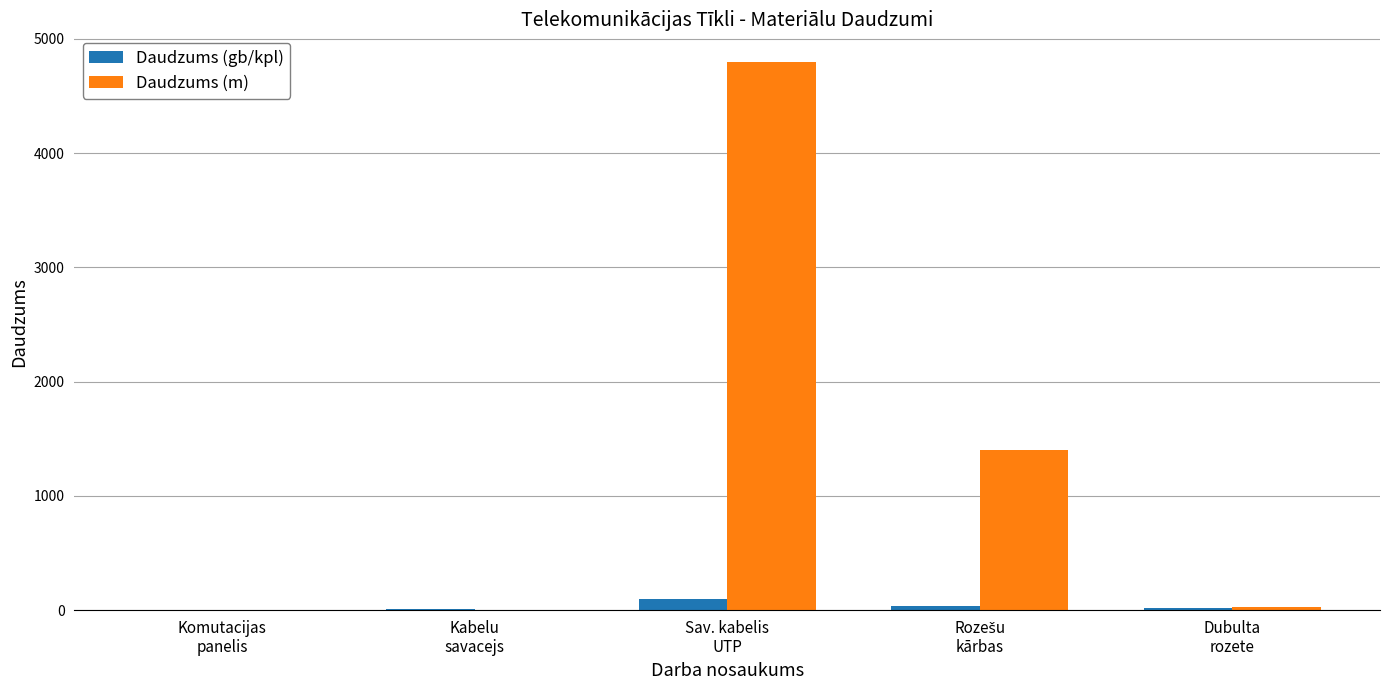

The value of Daudzums (m) at Sav. kabelis
UTP is 7035. True or false?

False